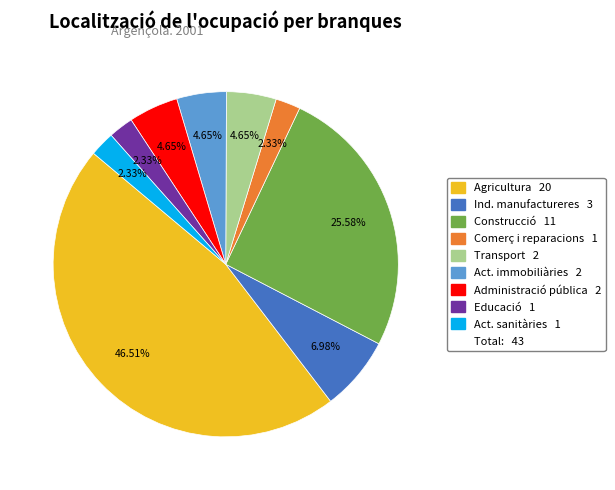

Is there any slice that represents more than half of the pie?

No